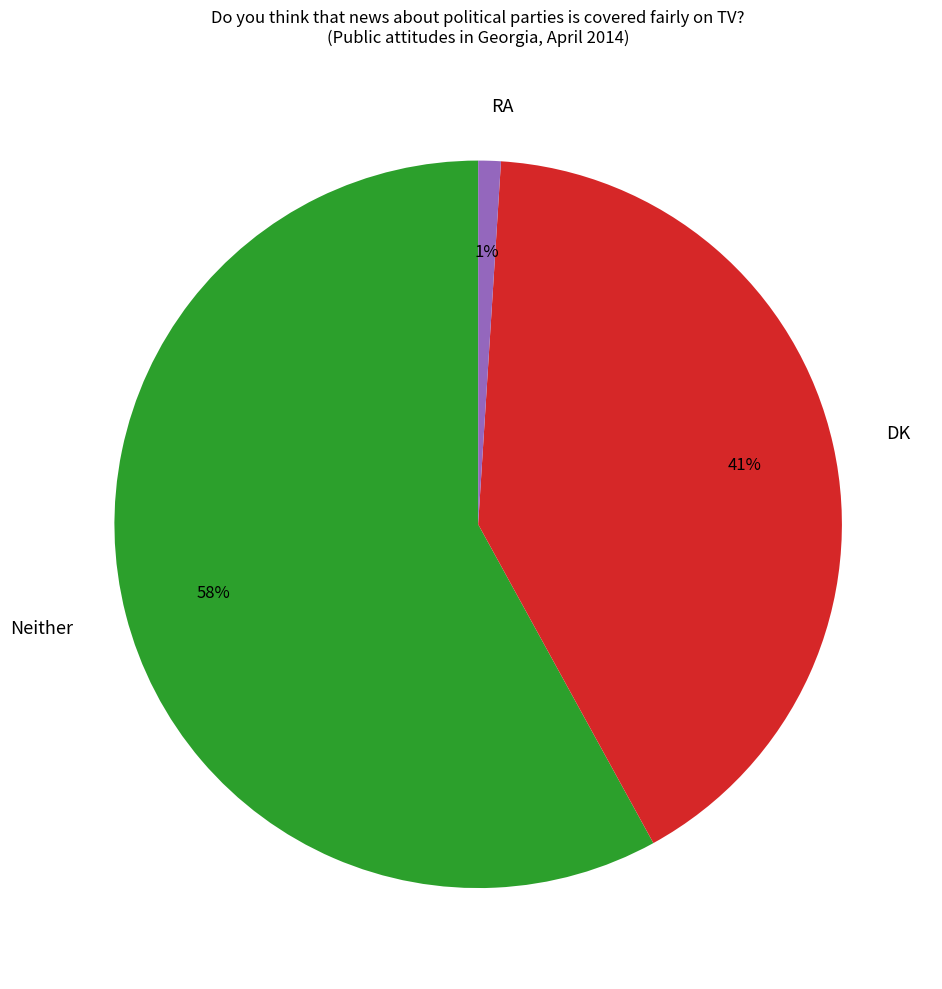

Rank the categories by value from highest to lowest.

Neither, DK, RA